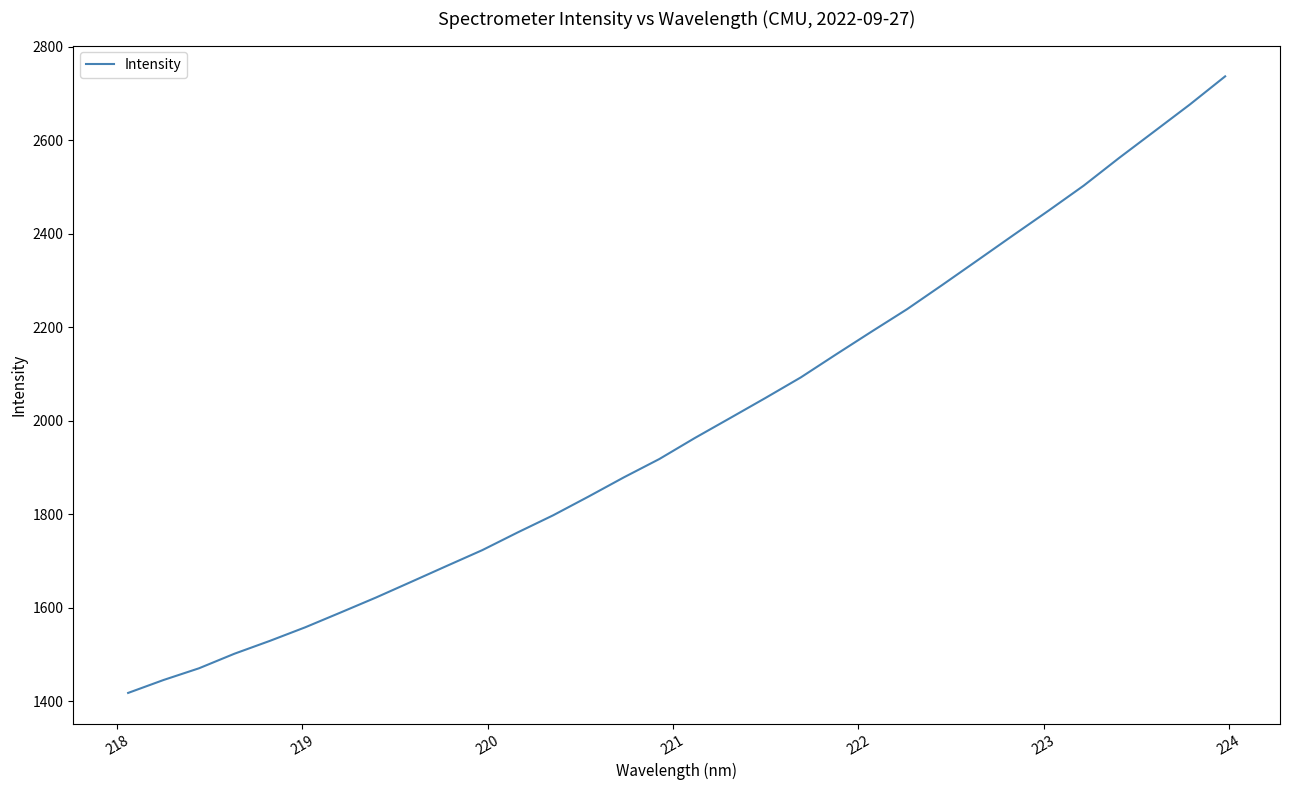

What is the maximum value shown in the chart?

2736.6